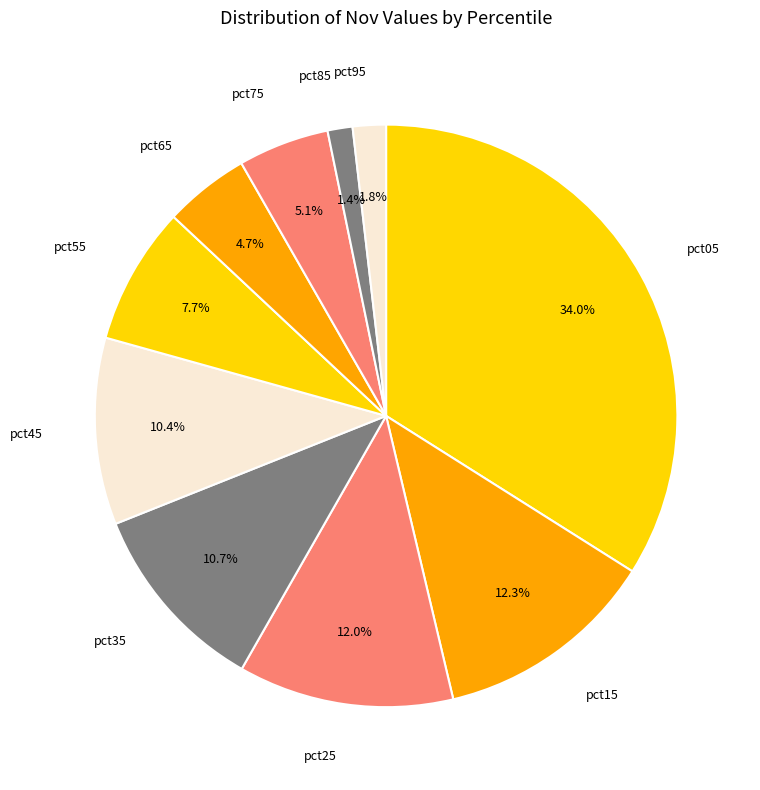

How many slices are in this pie chart?

10